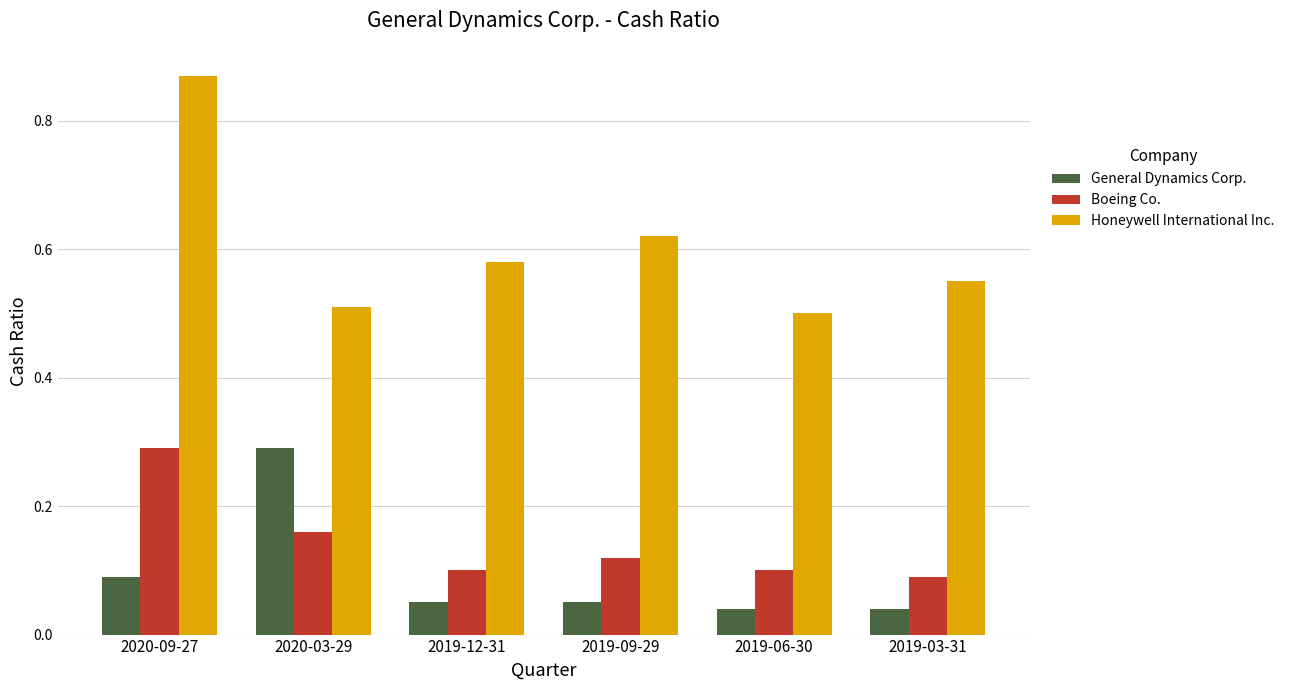

Count the number of categories in the chart.

6